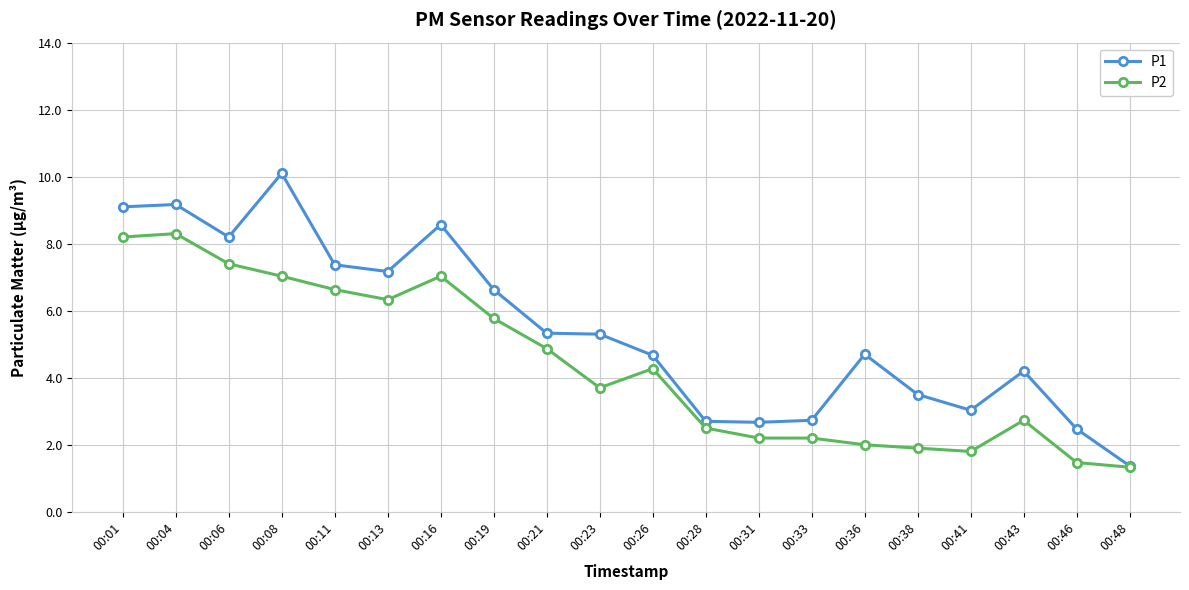

True or false: P1 has more than 0 points higher than both neighbors.

True